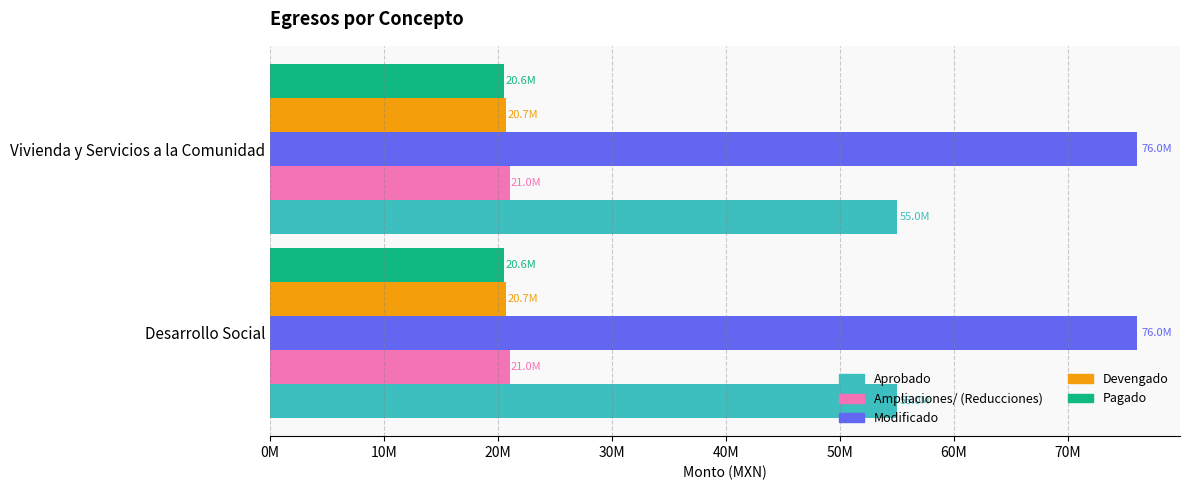

Which category has the highest value in the Pagado series?

Desarrollo Social